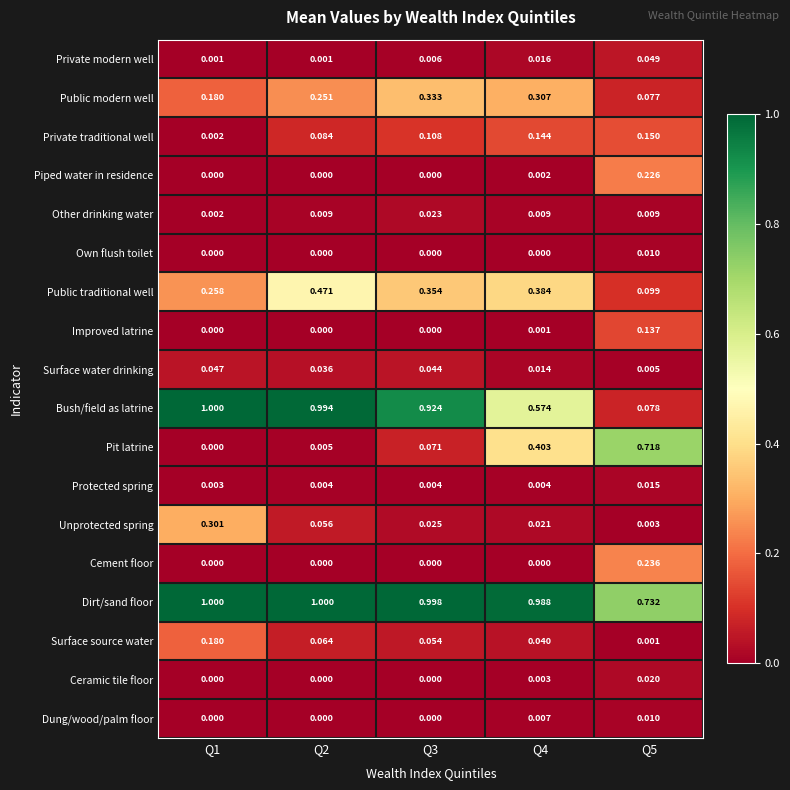

Is the value of Ceramic tile floor at Q3 greater than the value of Other drinking water at Q4?

No